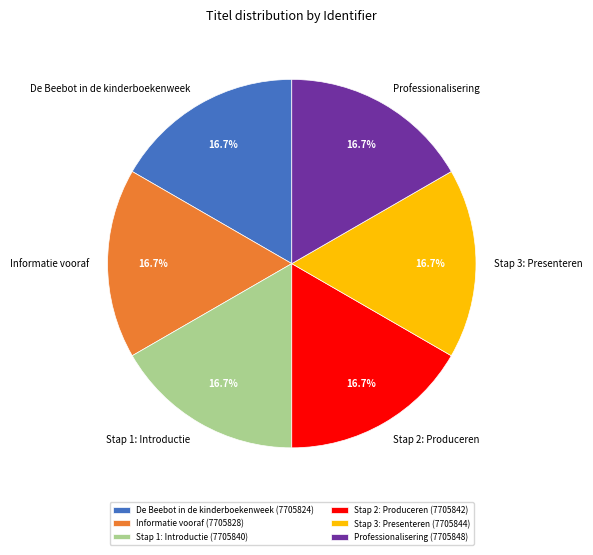

What percentage is the Stap 3: Presenteren slice, to the nearest percent?

17%